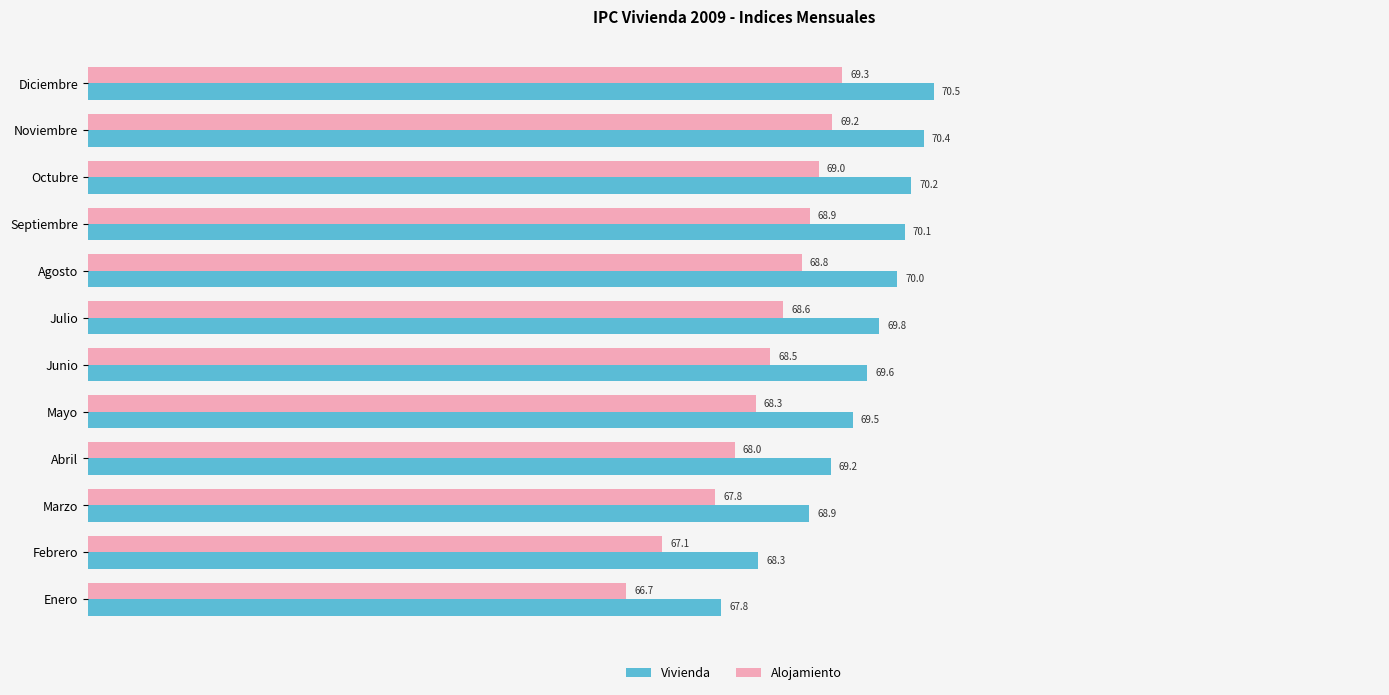

Which series changed the most between Marzo and Septiembre?

Vivienda